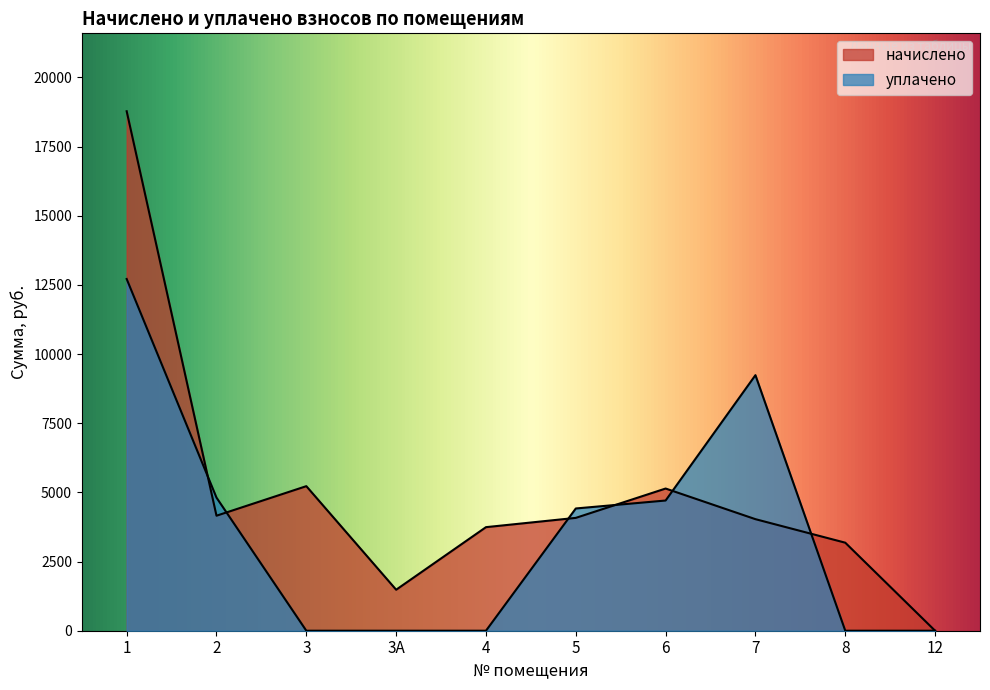

True or false: начислено and уплачено cross at least once.

True